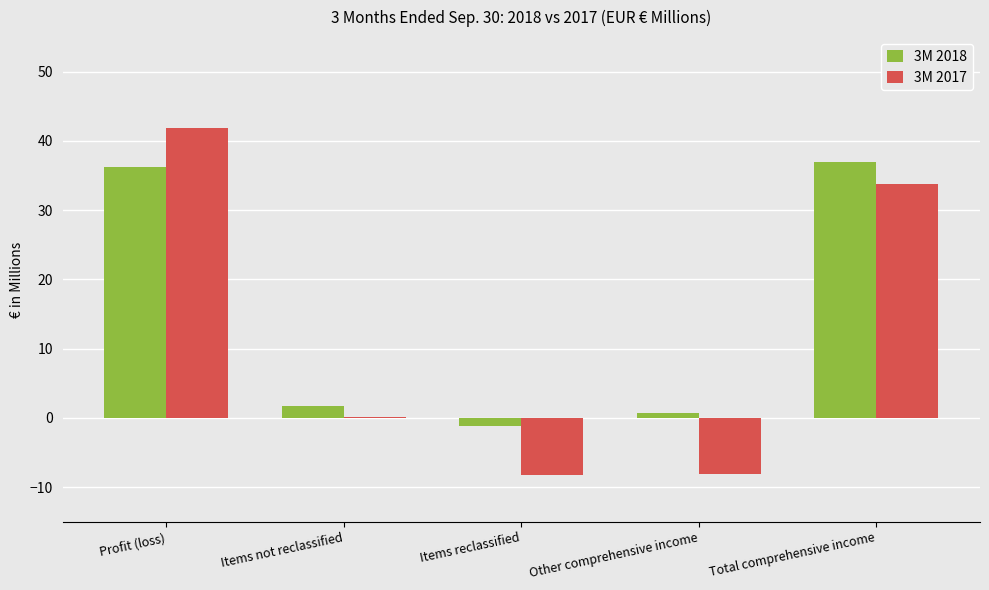

What is the total value across all series at Items not reclassified?

1.9